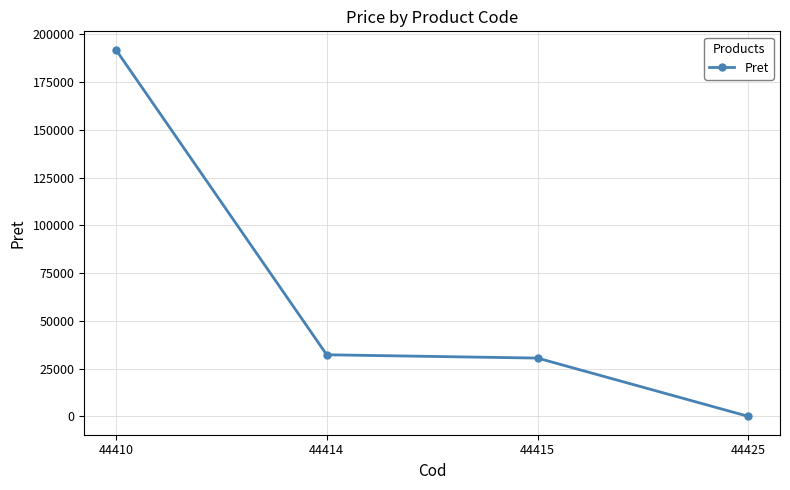

The chart shows a value of 51837.7 at 44414. True or false?

False